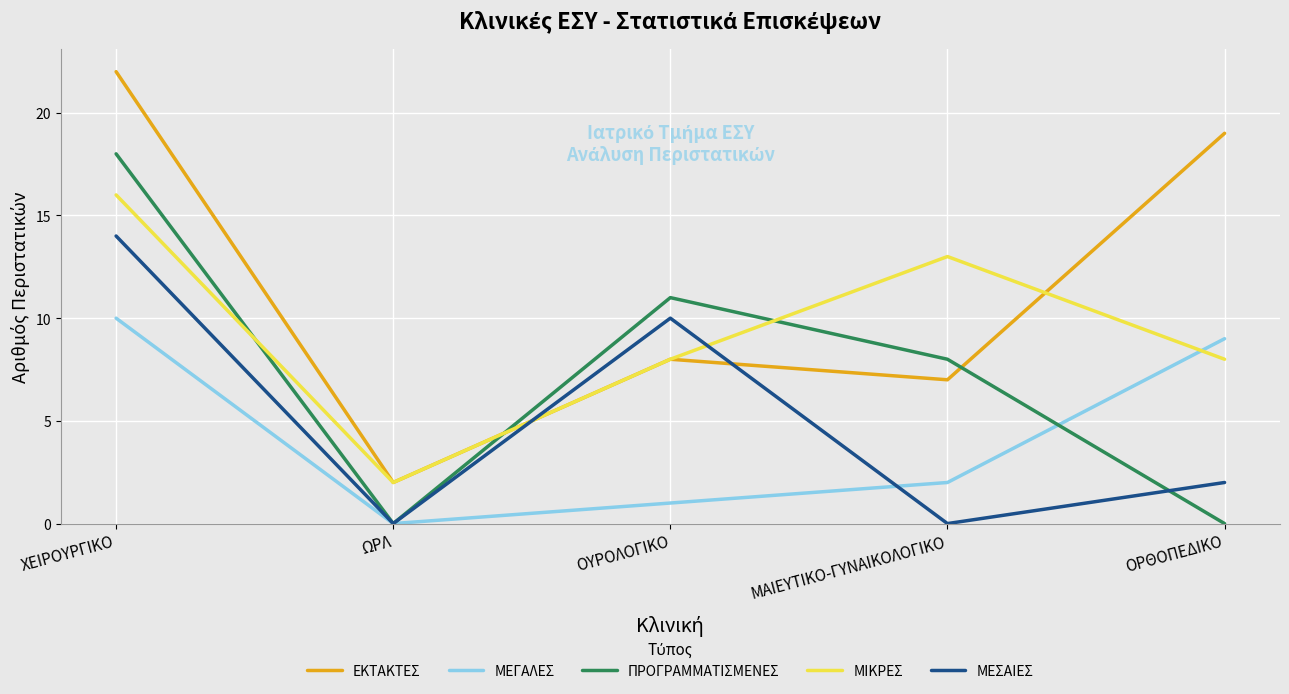

How many times do ΜΕΣΑΙΕΣ and ΕΚΤΑΚΤΕΣ cross each other?

2